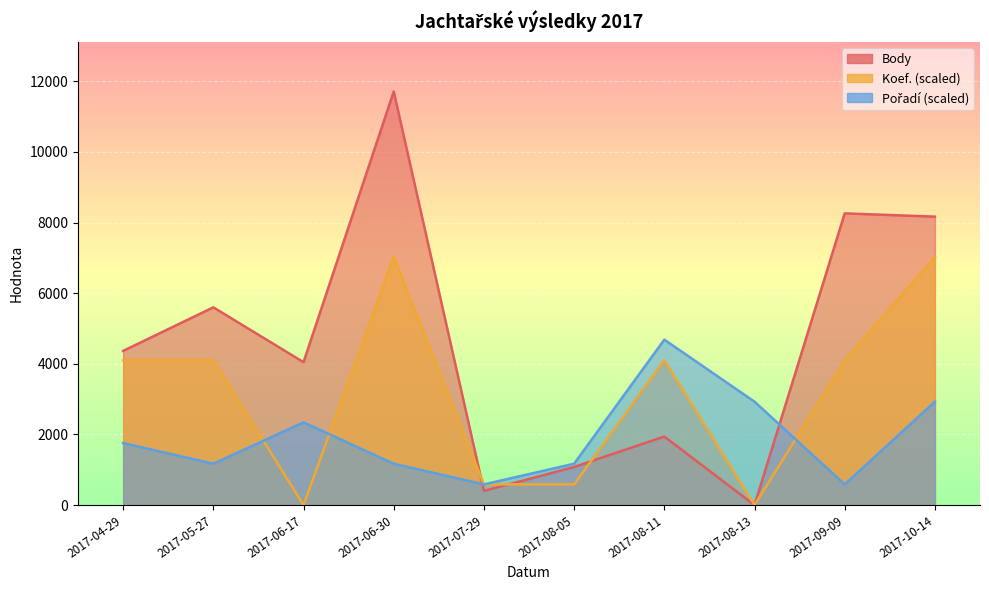

Reading left to right, extract all data points from this chart.

Body: 4367.0	5600.0	4047.0	11713.0	402.0	1079.0	1940.0	0.0	8261.0	8169.0
Koef.: 4099.6	4099.6	0.0	7027.8	585.6	585.6	4099.6	0.0	4099.6	7027.8
Pořadí: 1757.0	1171.3	2342.6	1171.3	585.6	1171.3	4685.2	2928.2	585.6	2928.2